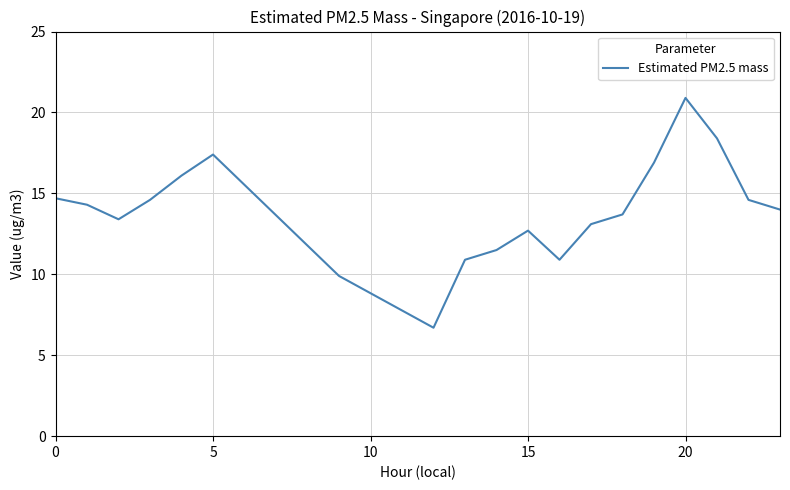

What is the maximum value shown in the chart?

20.9